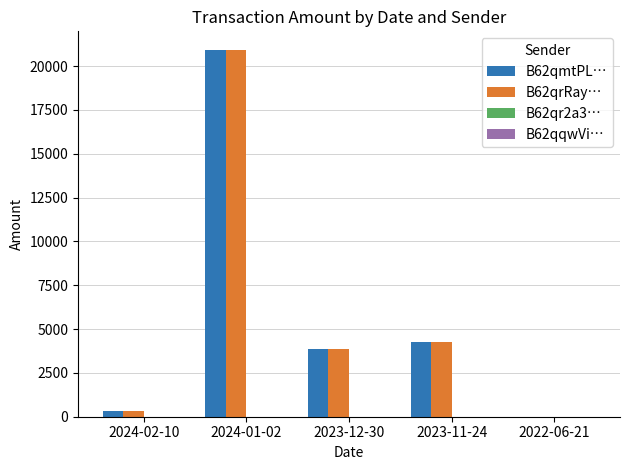

Is the value of B62qmtPL… at 2023-11-24 greater than the value of B62qrRay… at 2022-06-21?

Yes